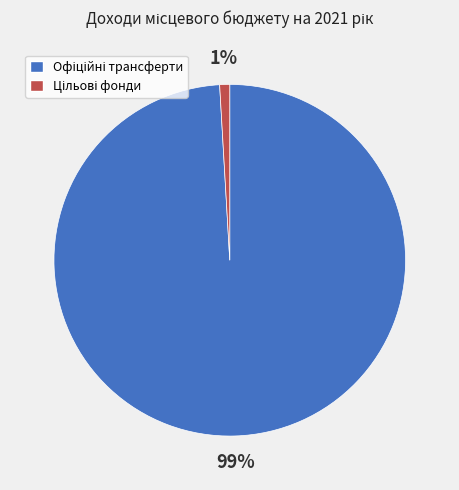

To the nearest percent, what is the average slice percentage?

50%